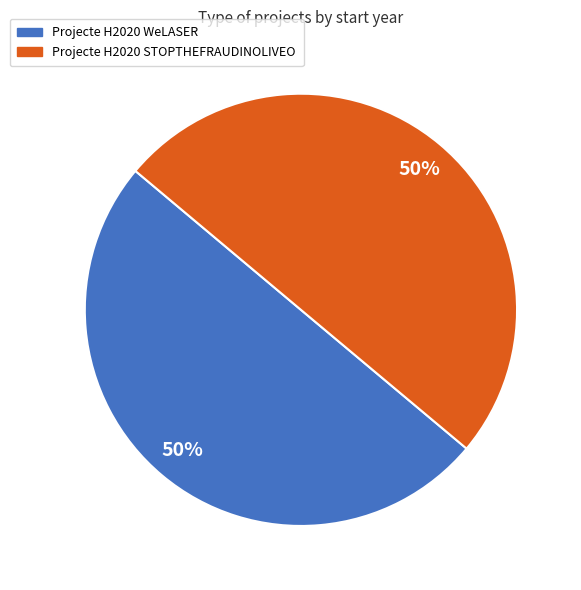

Do Projecte H2020 WeLASER and Projecte H2020 STOPTHEFRAUDINOLIVEO together represent more than half of the pie?

Yes